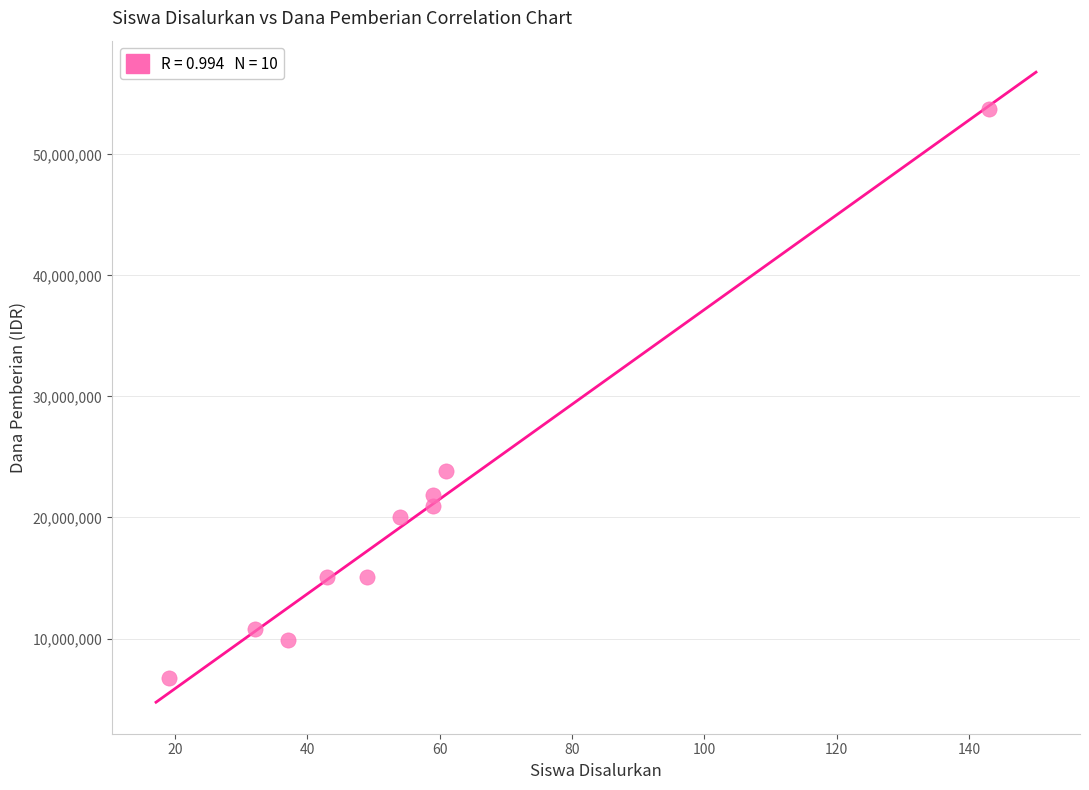

What Y value in the scatter plot is closest to 30262500?

23850000